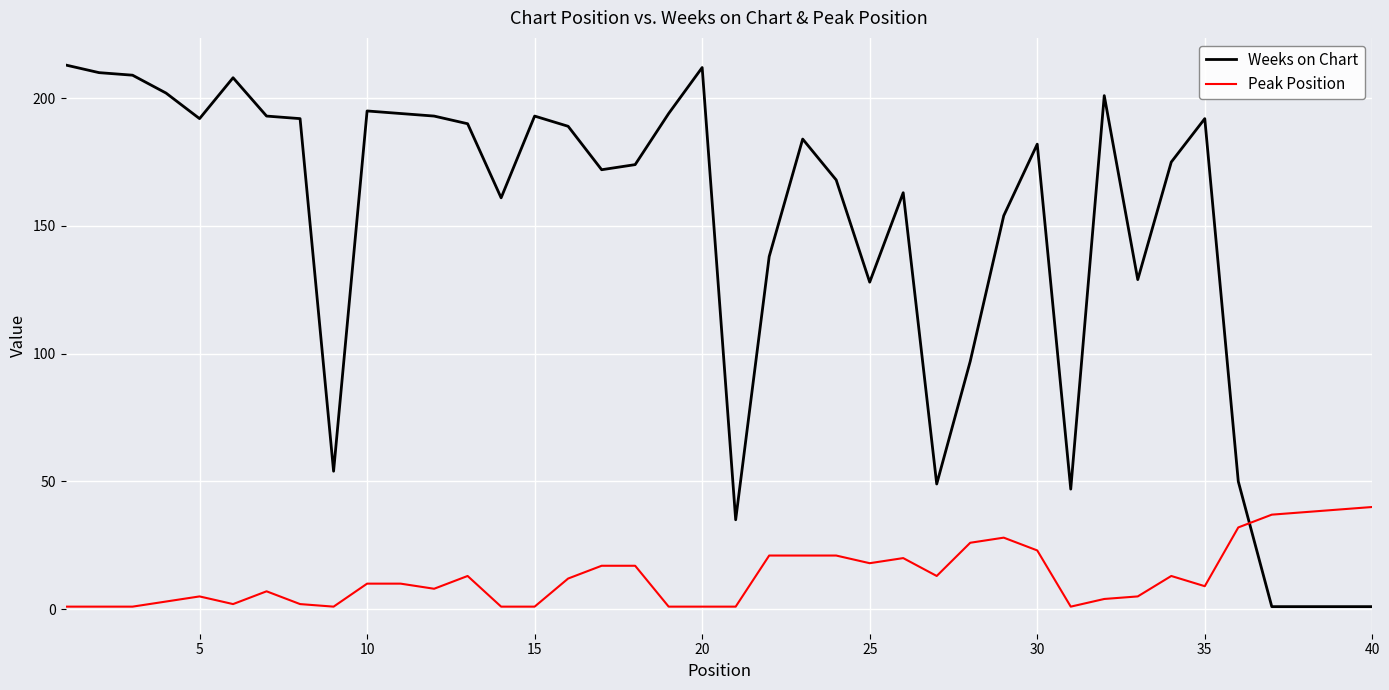

What is the sum of all Weeks on Chart values?

5836